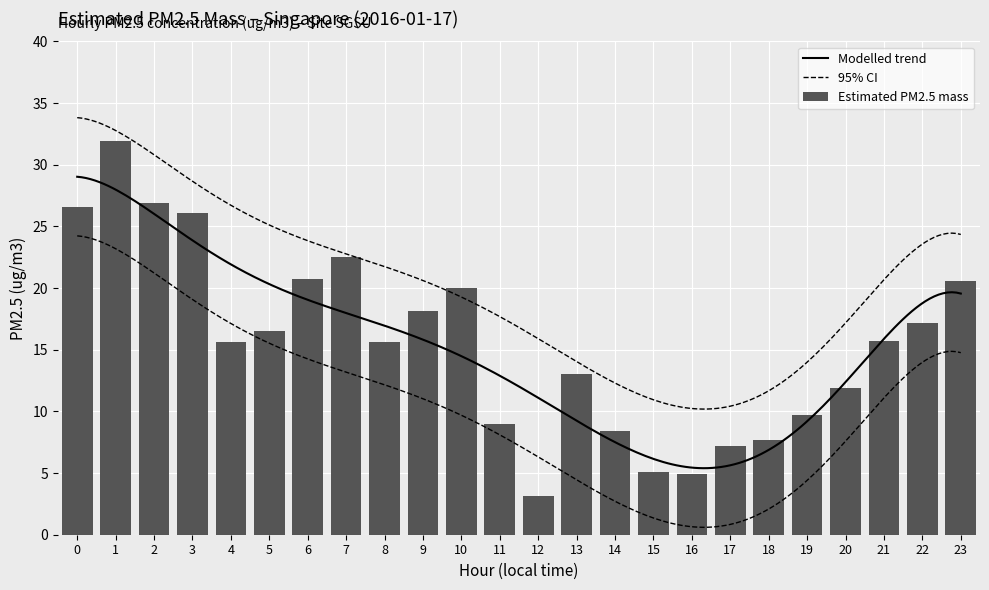

List the labels in order of value, largest first.

1, 2, 0, 3, 7, 6, 23, 10, 9, 22, 5, 21, 4, 8, 13, 20, 19, 11, 14, 18, 17, 15, 16, 12